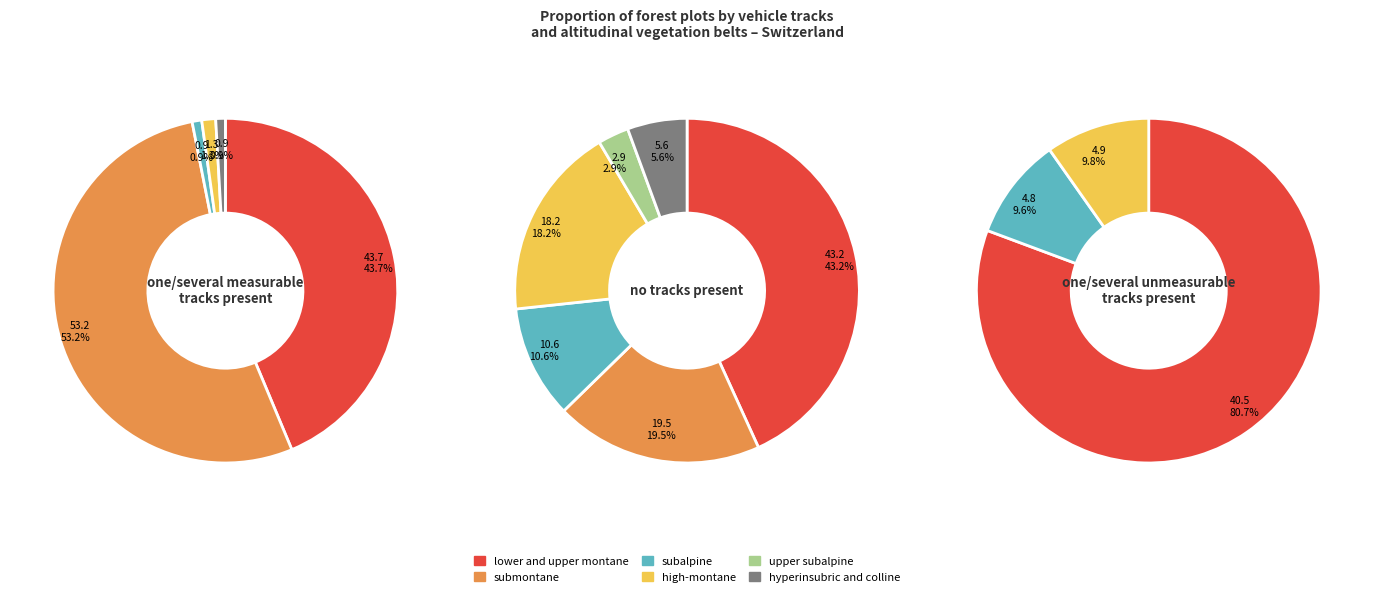

Rank the categories by value from highest to lowest.

lower and upper montane, submontane, high-montane, subalpine, hyperinsubric and colline, upper subalpine, n/a